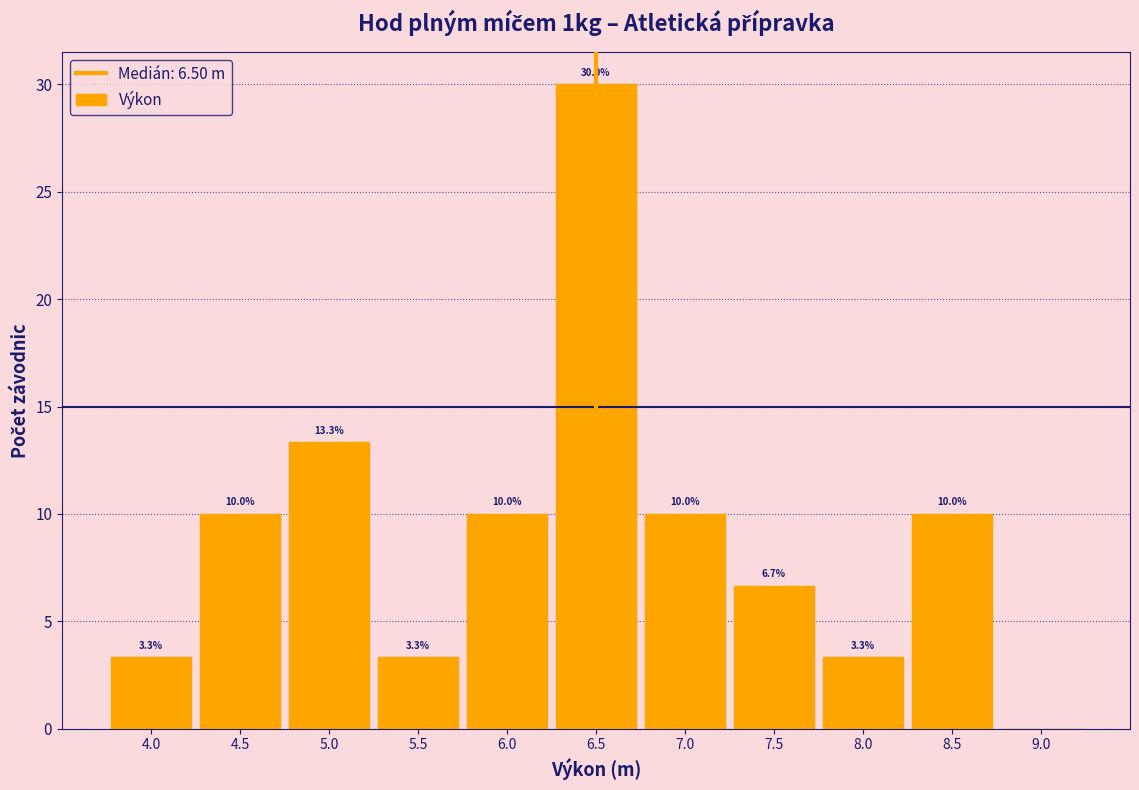

Which range on the x-axis has the tallest bar?

6.25 to 6.75